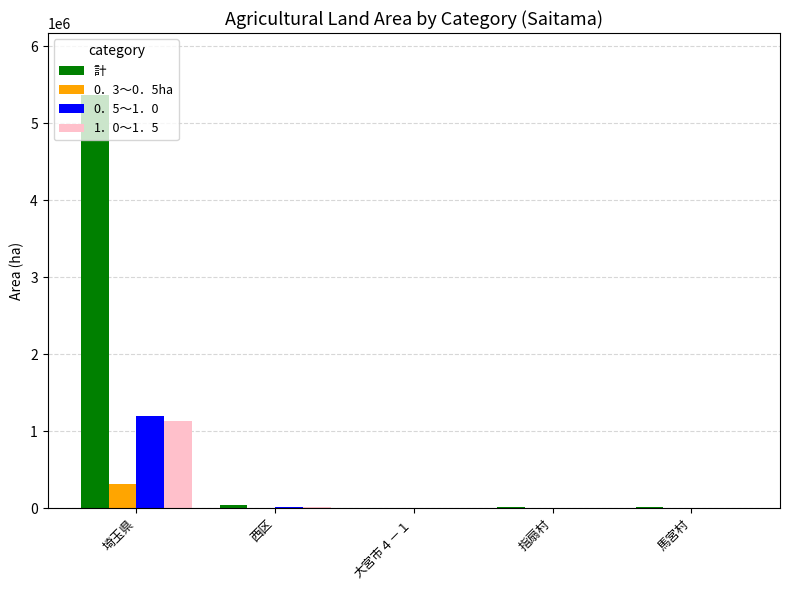

Where does the 1．0～1．5 series first go above 3295?

埼玉県